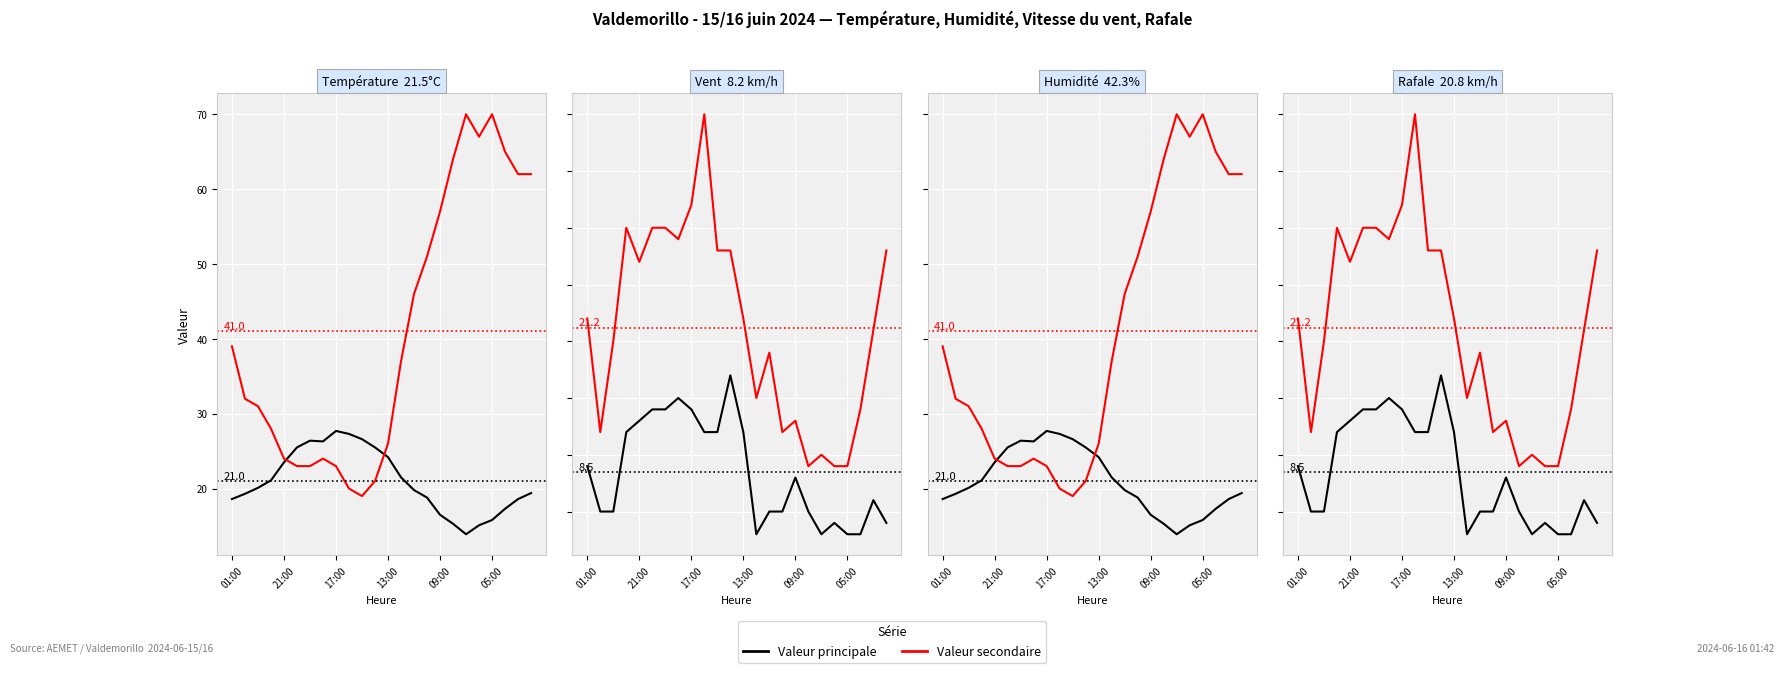

True or false: Valeur secondaire has a value of 42 at 10.

False